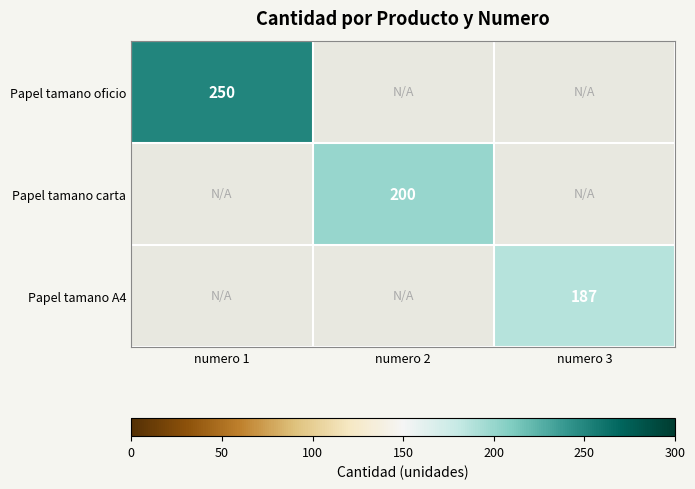

What is the minimum value shown in the chart?

187.0